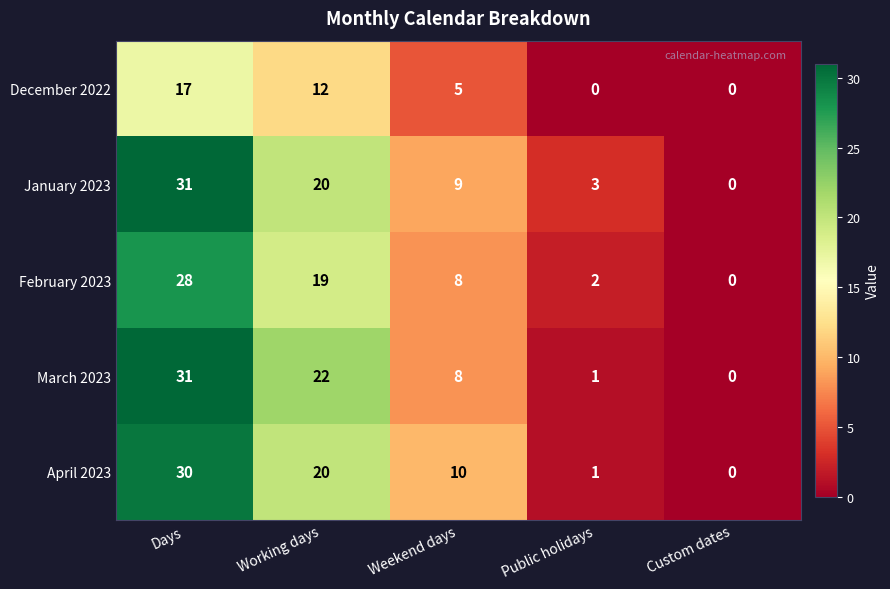

Reading left to right, transcribe all the data shown in this chart.

December 2022: Days=17	Working days=12	Weekend days=5	Public holidays=0	Custom dates=0
January 2023: Days=31	Working days=20	Weekend days=9	Public holidays=3	Custom dates=0
February 2023: Days=28	Working days=19	Weekend days=8	Public holidays=2	Custom dates=0
March 2023: Days=31	Working days=22	Weekend days=8	Public holidays=1	Custom dates=0
April 2023: Days=30	Working days=20	Weekend days=10	Public holidays=1	Custom dates=0